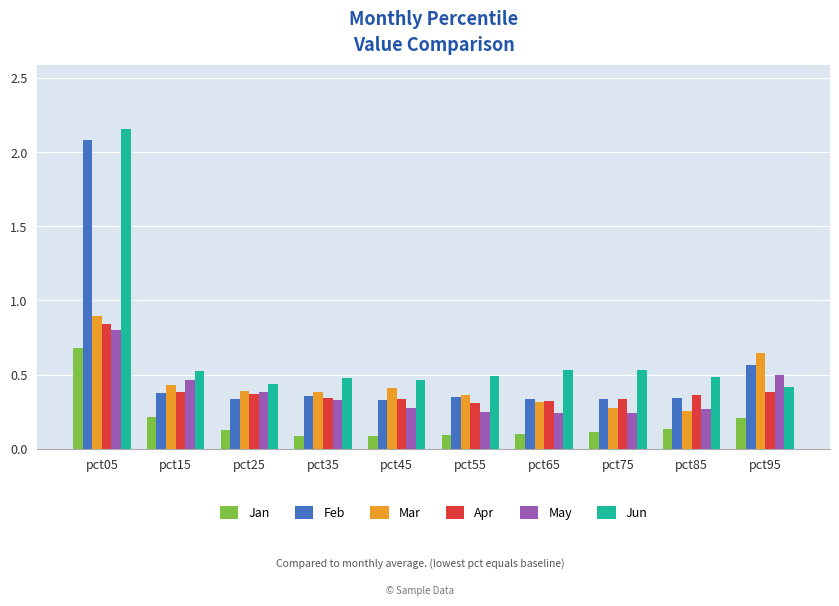

Does the chart contain stacked bars?

No